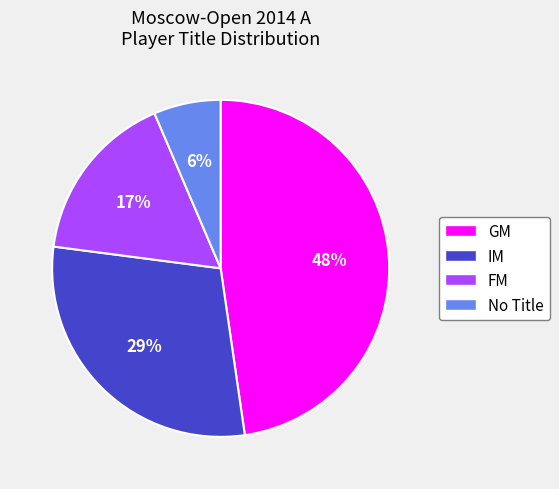

Which slice is the largest?

GM